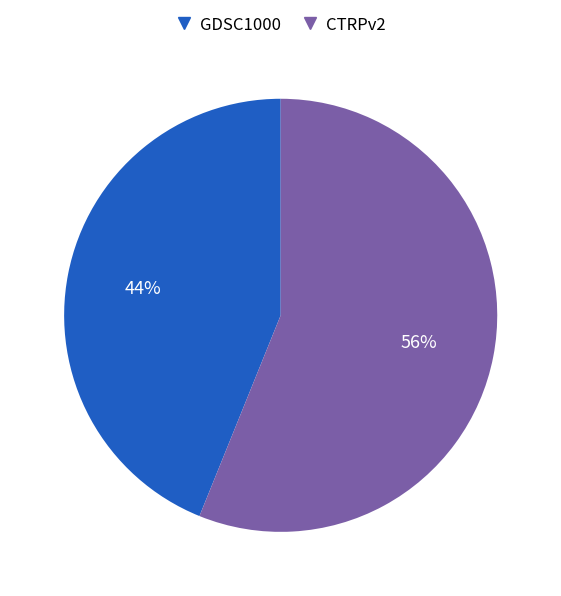

Do GDSC1000 and CTRPv2 together represent more than half of the pie?

Yes